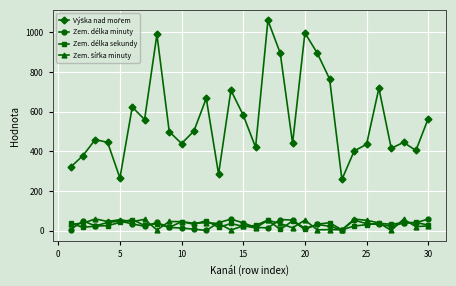

What is the greatest value displayed?

1060